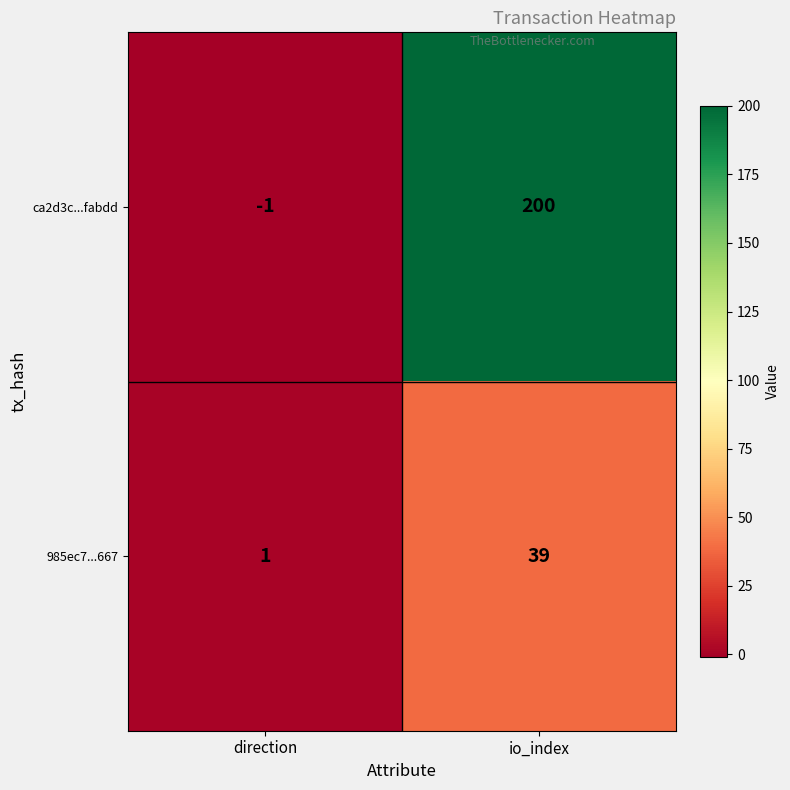

What is the difference between the 985ec7...667 values at direction and io_index?

38